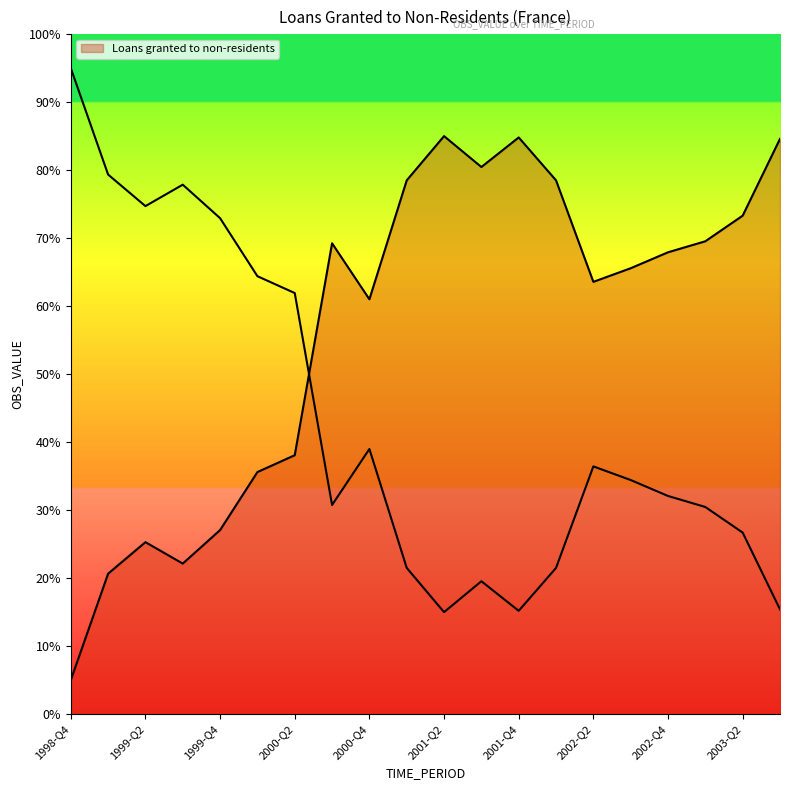

Where does the data first go above 67?

2000-Q3